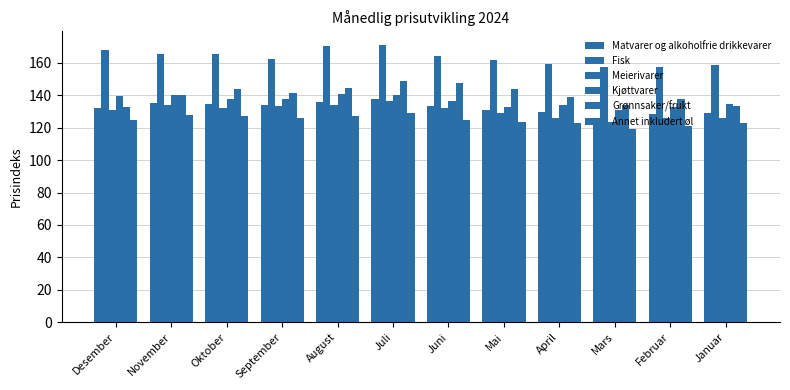

Which has a higher value, Oktober or Mai?

Oktober